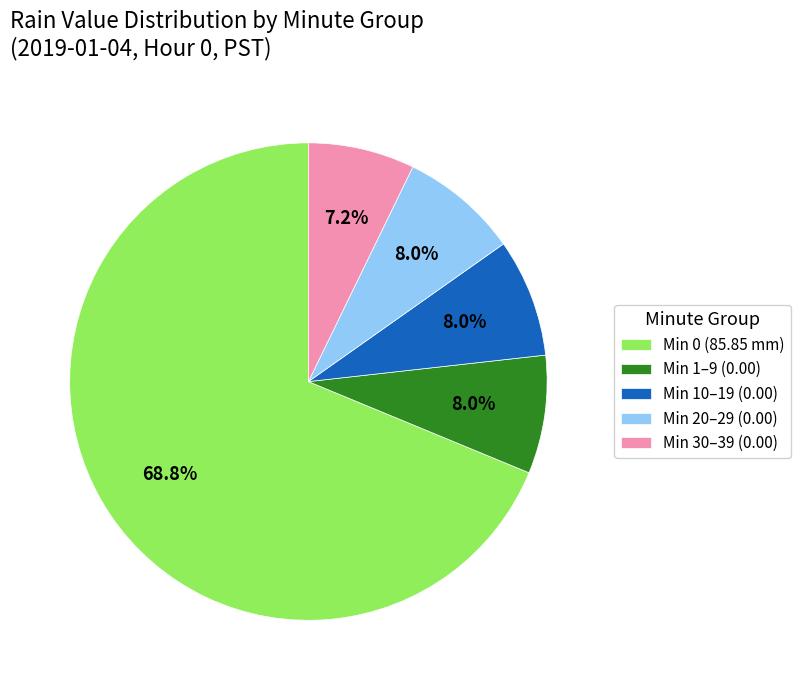

Between Min 1–9 (0.00) and Min 30–39 (0.00), which is larger?

Min 1–9 (0.00)